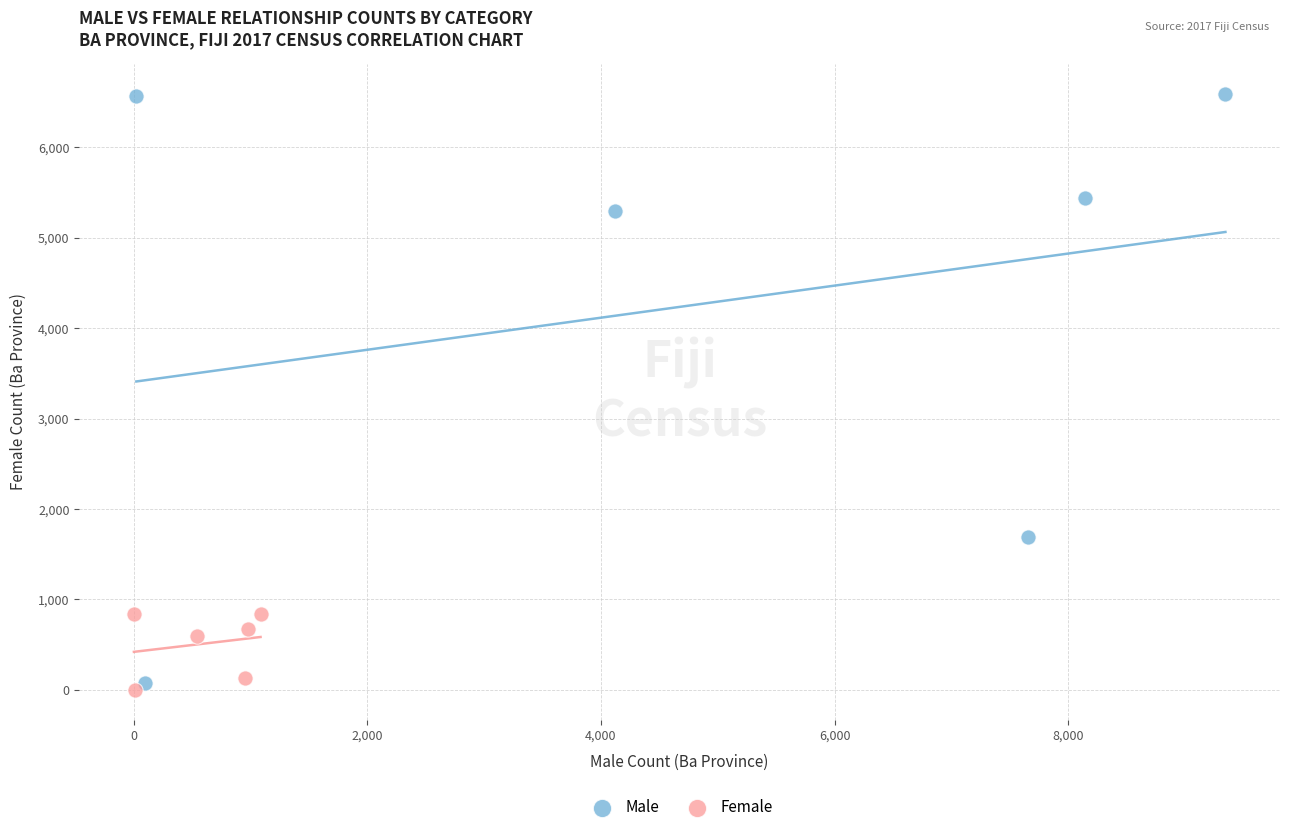

Which series has the largest Y range (max minus min)?

Male